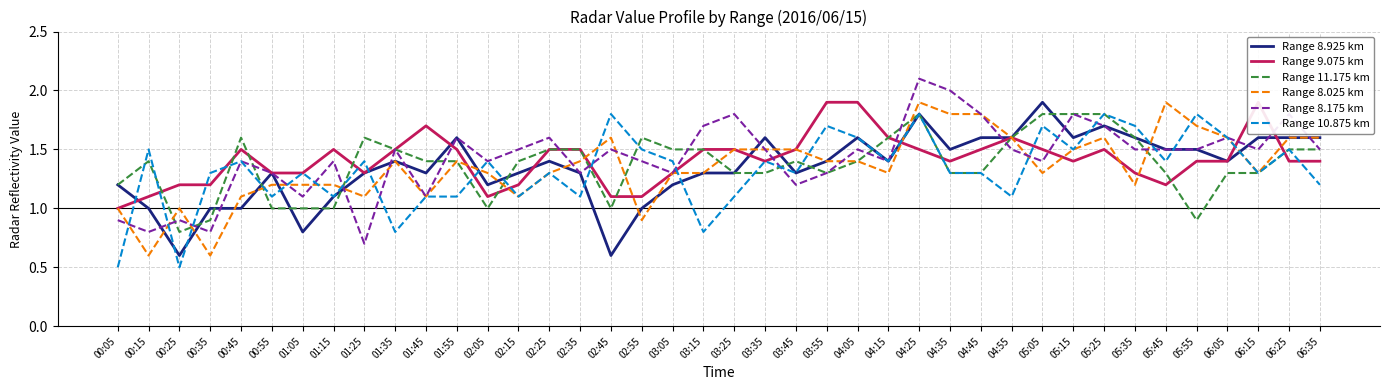

Is the value of Range 9.075 km at 00:35 greater than the value of Range 8.925 km at 06:15?

No